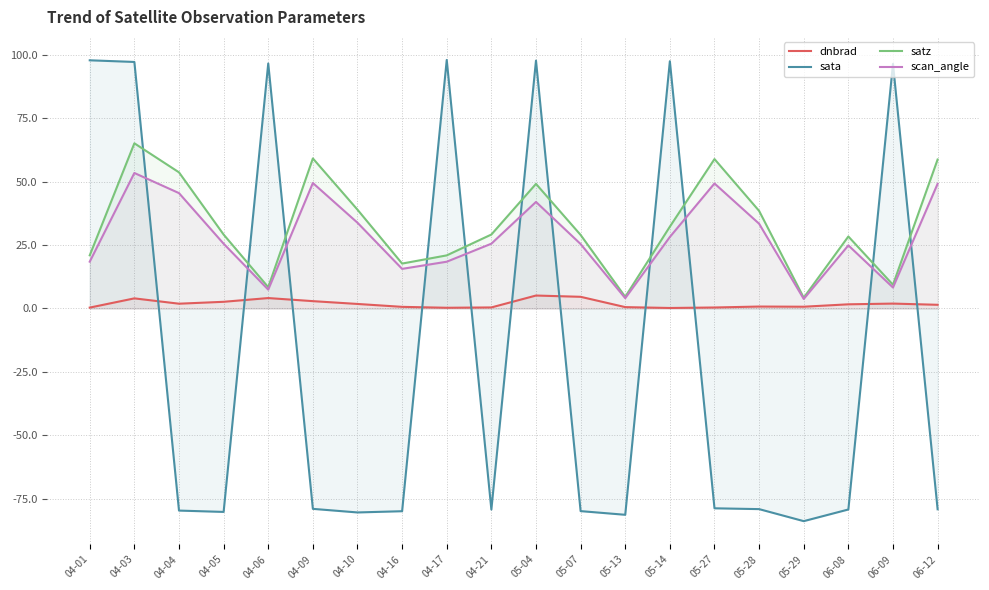

What is the sum of all sata values?

-358.3